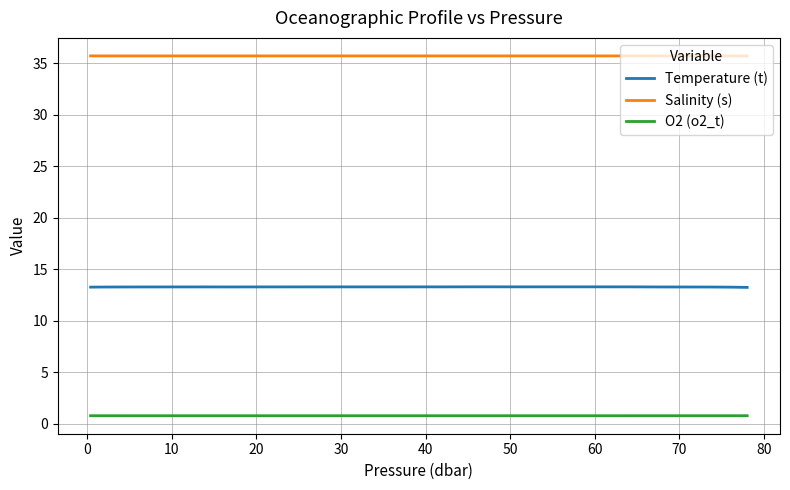

True or false: Salinity (s) and Temperature (t) cross at least once.

False